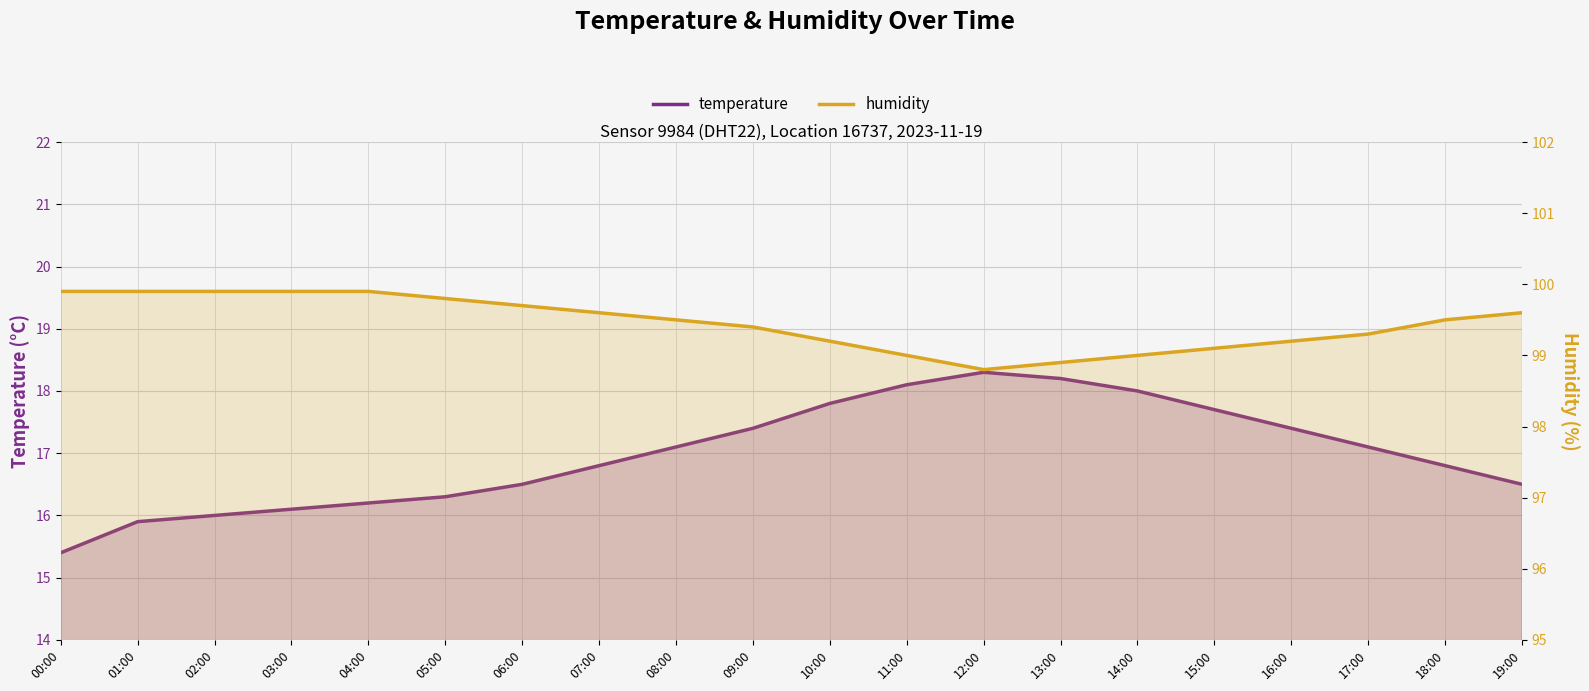

The value of temperature at 11:00 is 18.1. True or false?

True